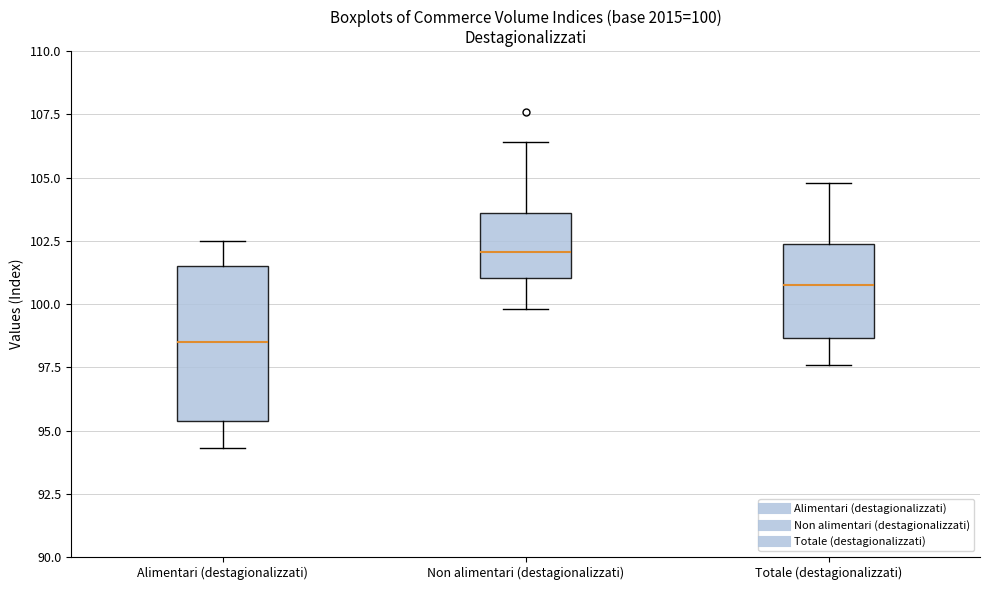

Which box's median line is the lowest?

Alimentari (destagionalizzati)